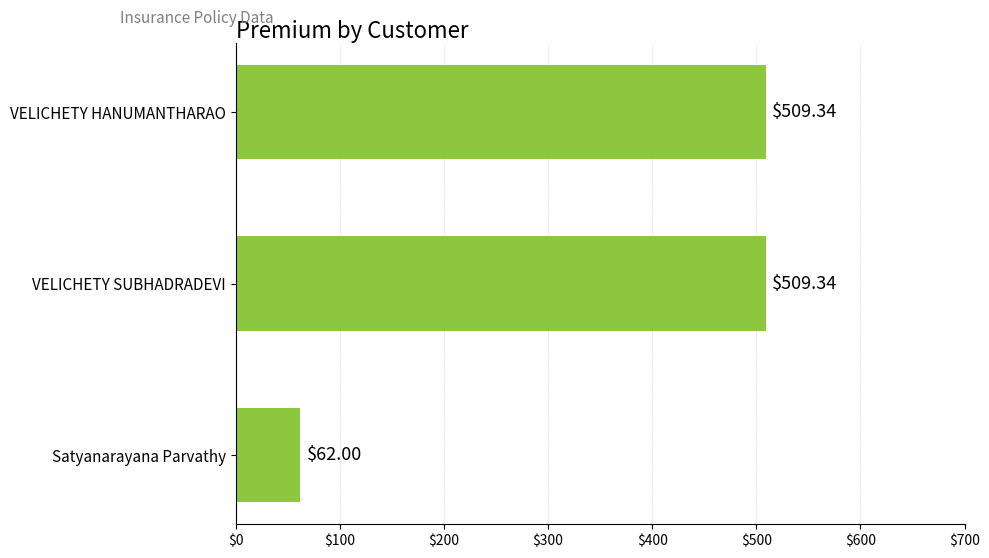

Which category has the lowest value across all series?

Satyanarayana Parvathy